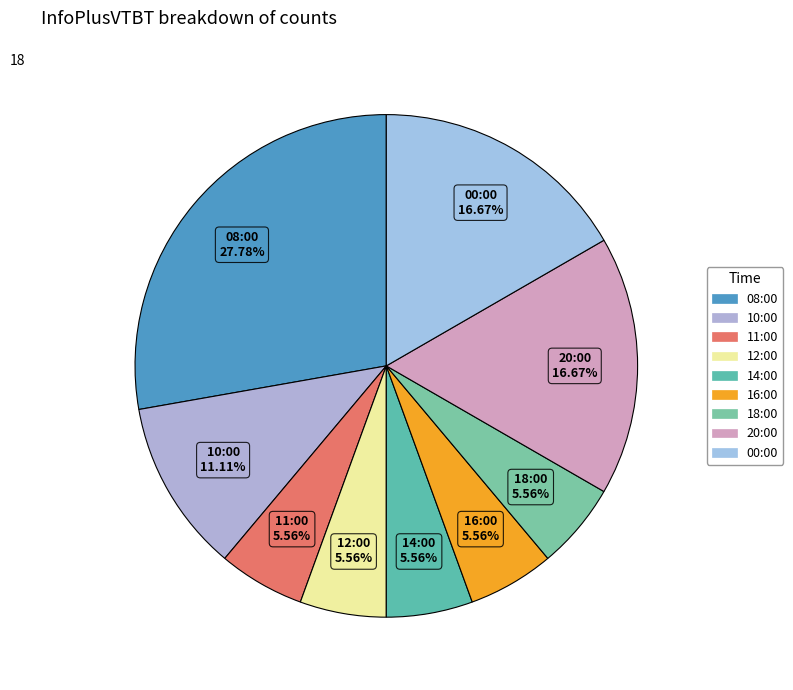

Is 16:00 the majority of the pie?

No